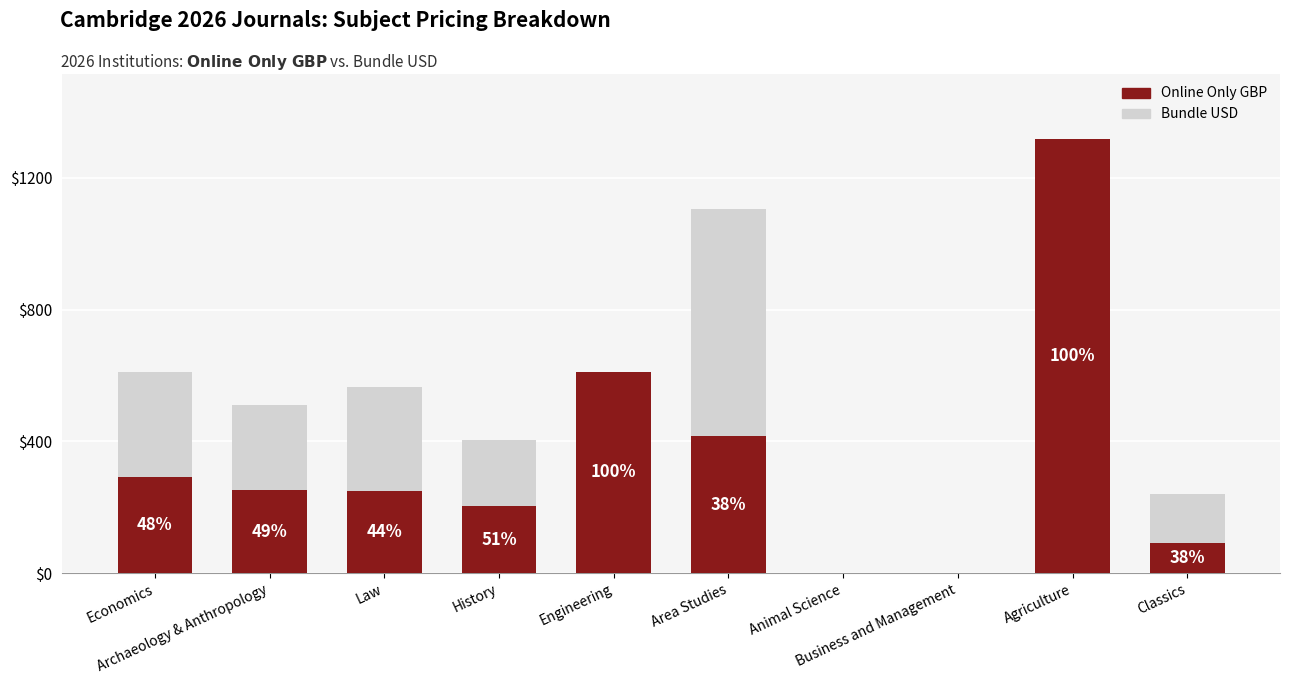

The value of Bundle USD at Business and Management is 481. True or false?

False